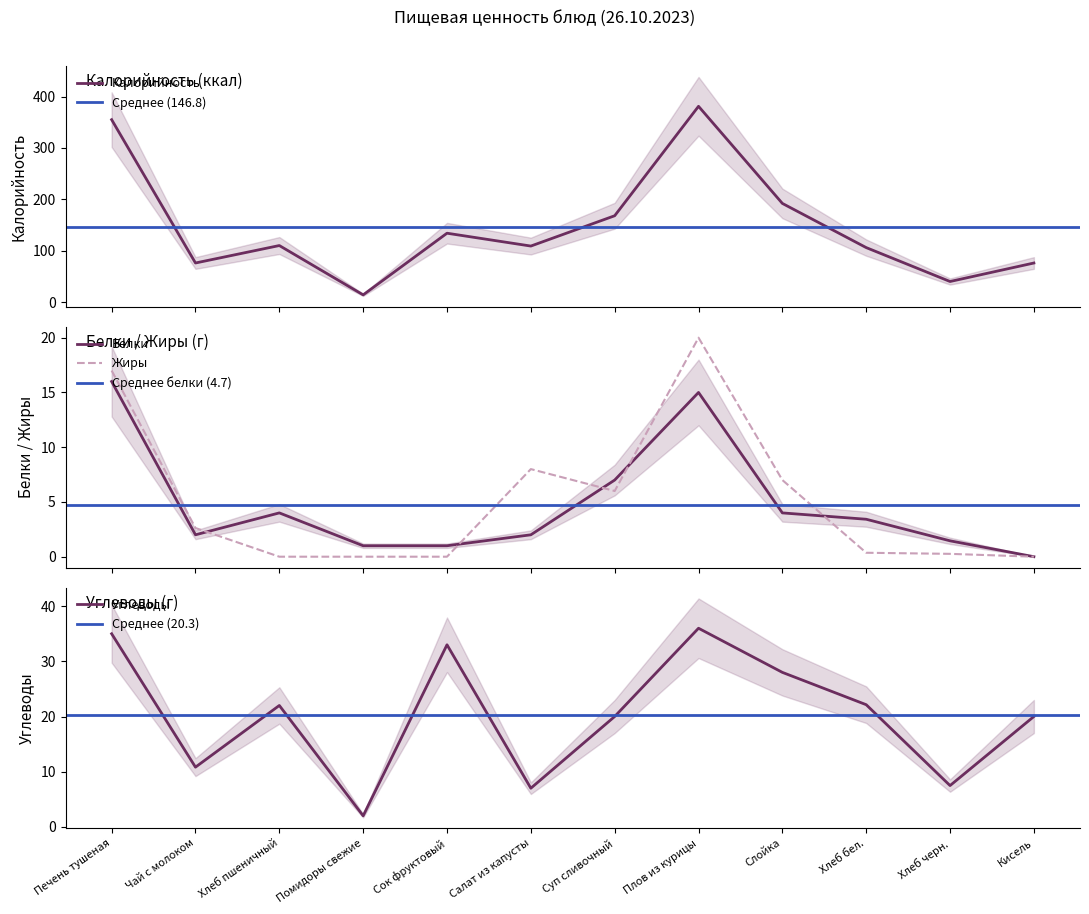

True or false: Жиры and Калорийность cross at least once.

False